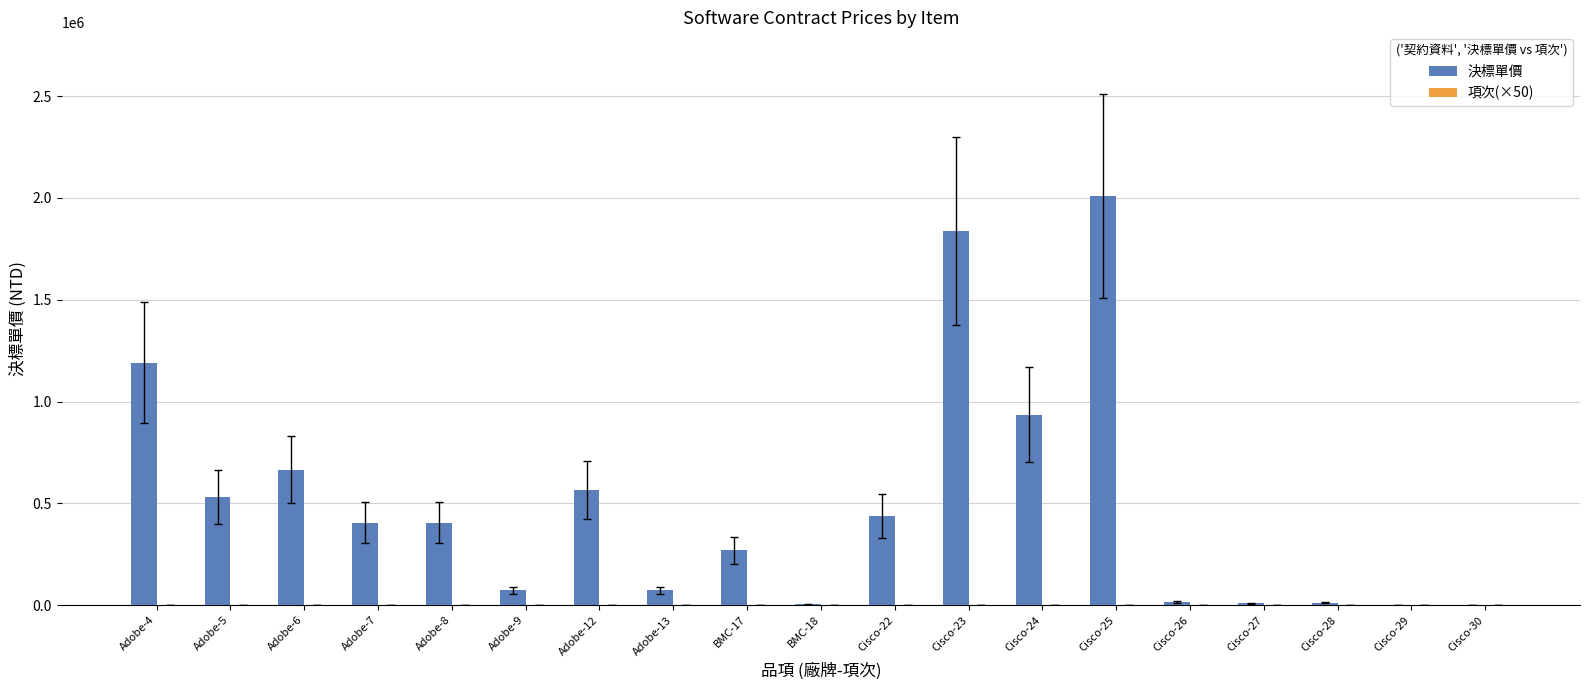

Which series has the largest total across all categories?

決標單價